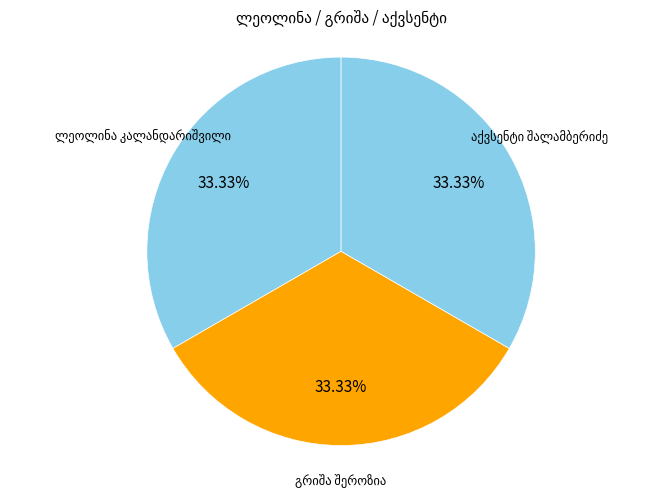

Does any single category account for the majority?

No